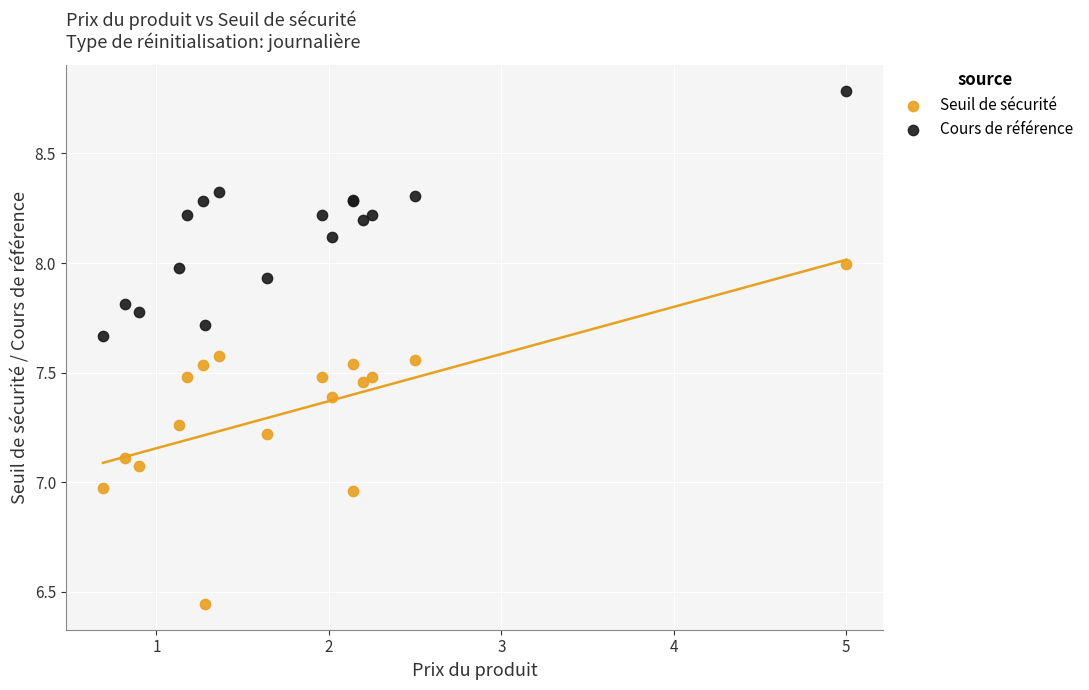

Which series contains the highest Y value?

Cours de référence